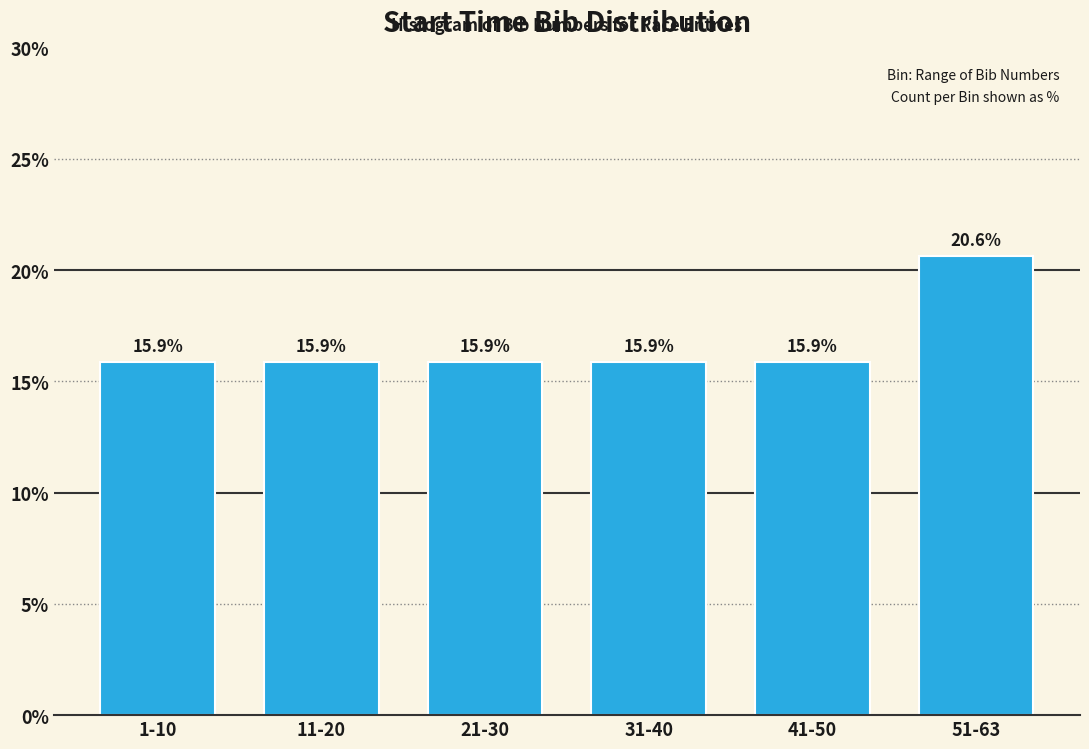

Reading left to right, list all the values displayed in this chart.

1-10=15.9	11-20=15.9	21-30=15.9	31-40=15.9	41-50=15.9	51-63=20.6